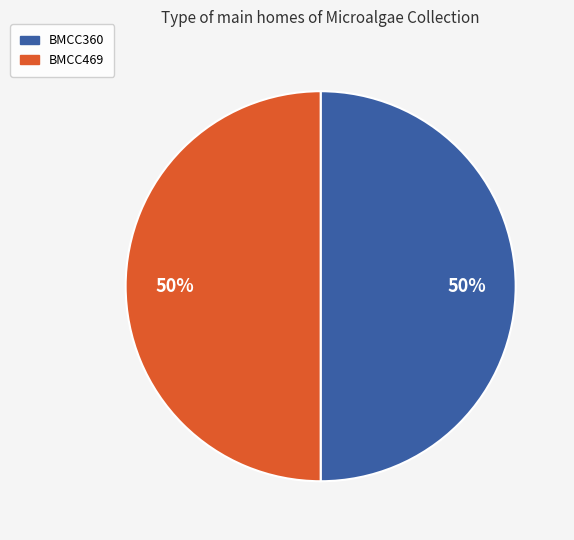

What is the ratio of the value at BMCC360 to the value at BMCC469?

1.0